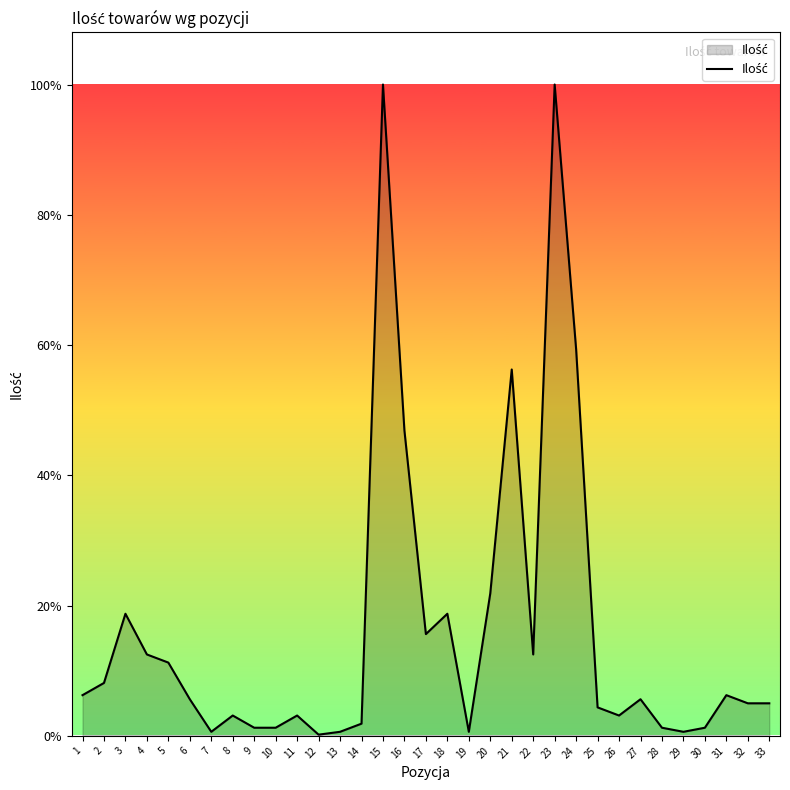

What value does the data have at 15, to the nearest 100?

1600